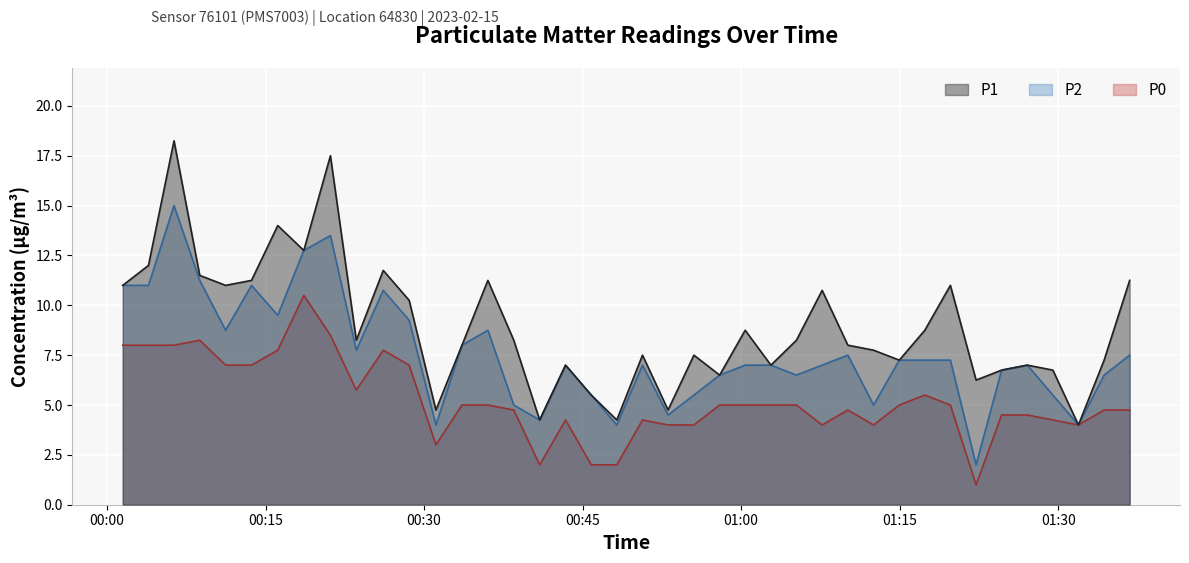

Reading right to left, extract all data points from this chart.

P1: 11.2	7.2	4.0	6.8	7.0	6.8	6.2	11.0	8.8	7.2	7.8	8.0	10.8	8.2	7.0	8.8	6.5	7.5	4.8	7.5	4.2	5.5	7.0	4.2	8.2	11.2	8.0	4.8	10.2	11.8	8.2	17.5	12.8	14.0	11.2	11.0	11.5	18.2	12.0	11.0
P2: 7.5	6.5	4.0	5.5	7.0	6.8	2.0	7.2	7.2	7.2	5.0	7.5	7.0	6.5	7.0	7.0	6.5	5.5	4.5	7.0	4.0	5.5	7.0	4.2	5.0	8.8	8.0	4.0	9.2	10.8	7.8	13.5	12.8	9.5	11.0	8.8	11.2	15.0	11.0	11.0
P0: 4.8	4.8	4.0	4.2	4.5	4.5	1.0	5.0	5.5	5.0	4.0	4.8	4.0	5.0	5.0	5.0	5.0	4.0	4.0	4.2	2.0	2.0	4.2	2.0	4.8	5.0	5.0	3.0	7.0	7.8	5.8	8.5	10.5	7.8	7.0	7.0	8.2	8.0	8.0	8.0